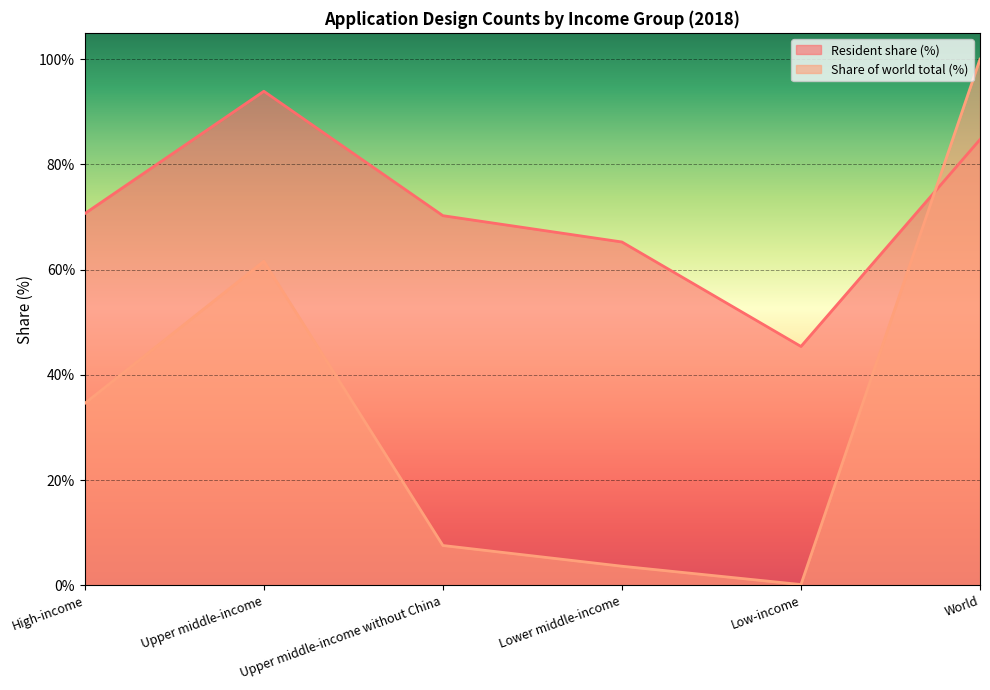

Reading left to right, transcribe all the data shown in this chart.

Resident share (%): 70.7	93.9	70.3	65.3	45.4	84.7
Share of world total (%): 34.6	61.6	7.6	3.6	0.2	100.0